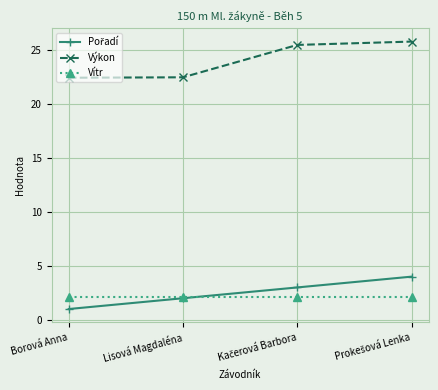

Which series has the largest total across all categories?

Výkon